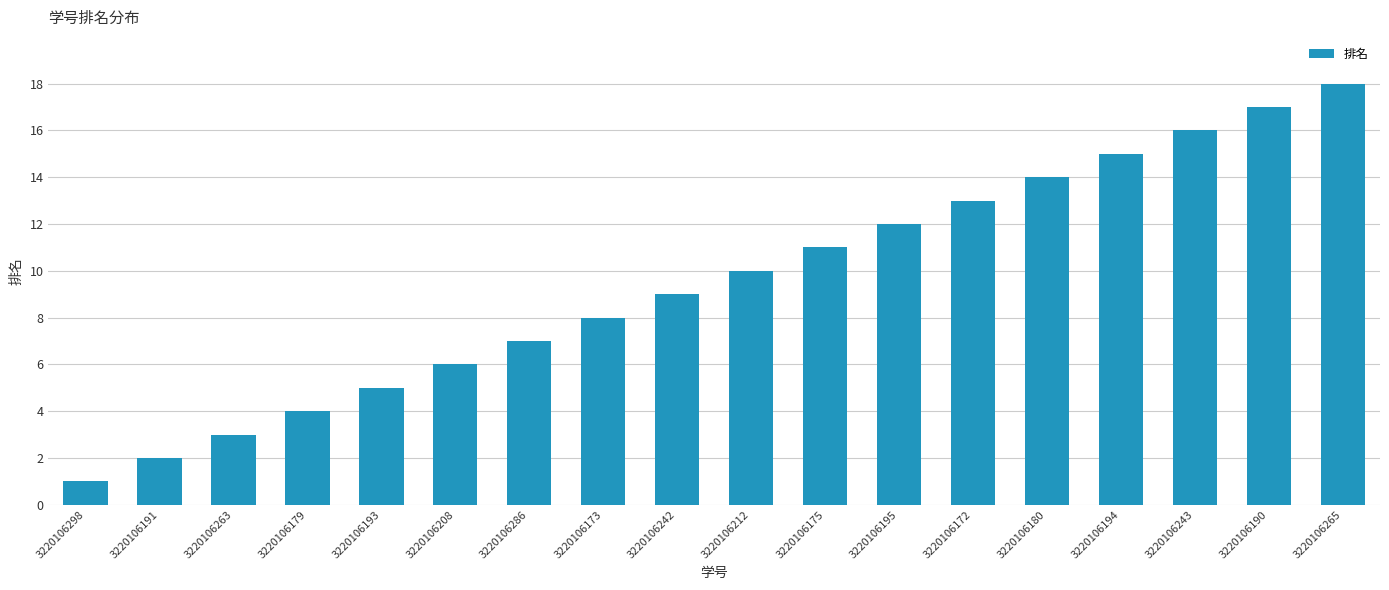

Does the chart contain any negative values?

No